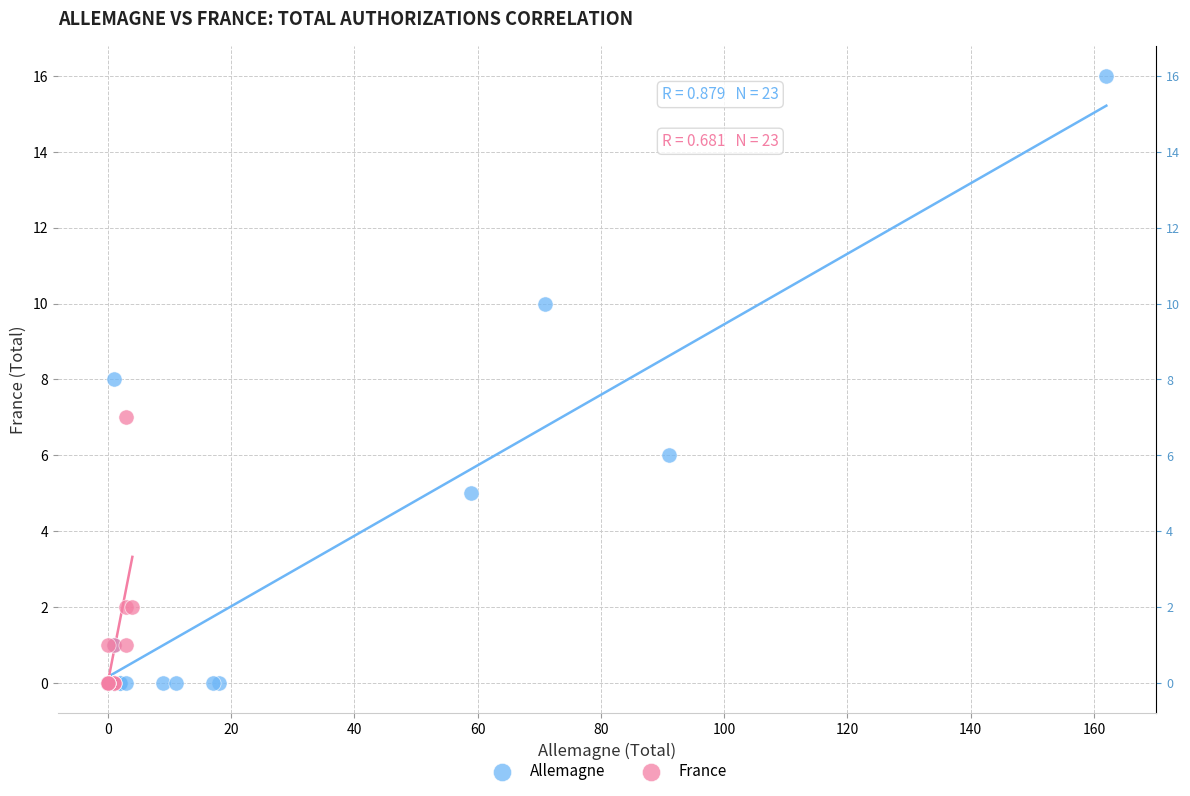

Which series reaches the maximum Y coordinate?

Allemagne